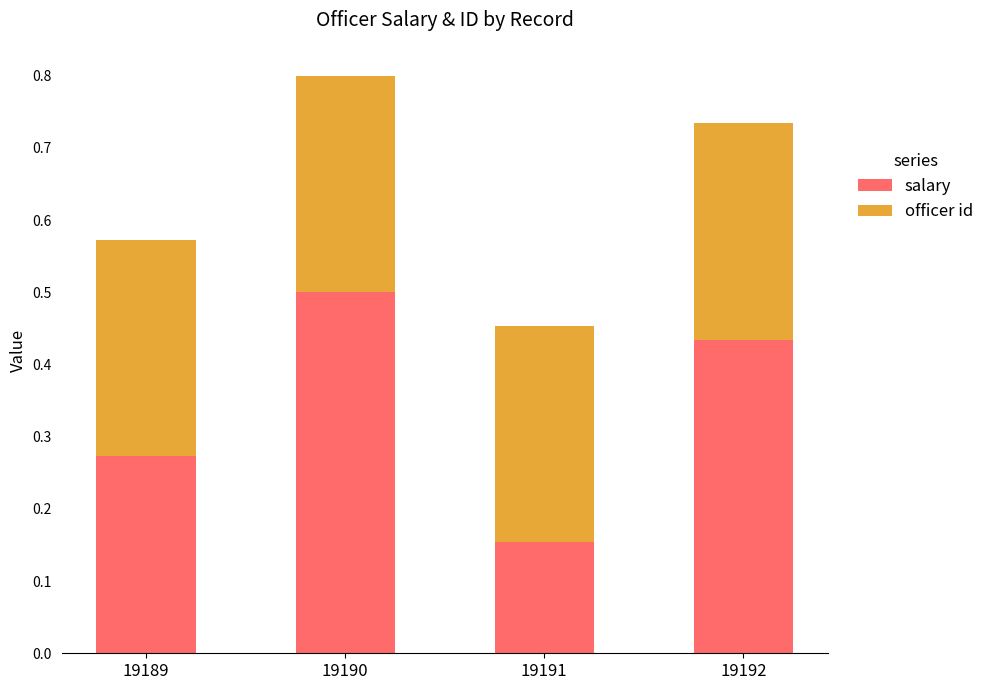

List the labels in order of salary value, smallest first.

19191, 19189, 19192, 19190